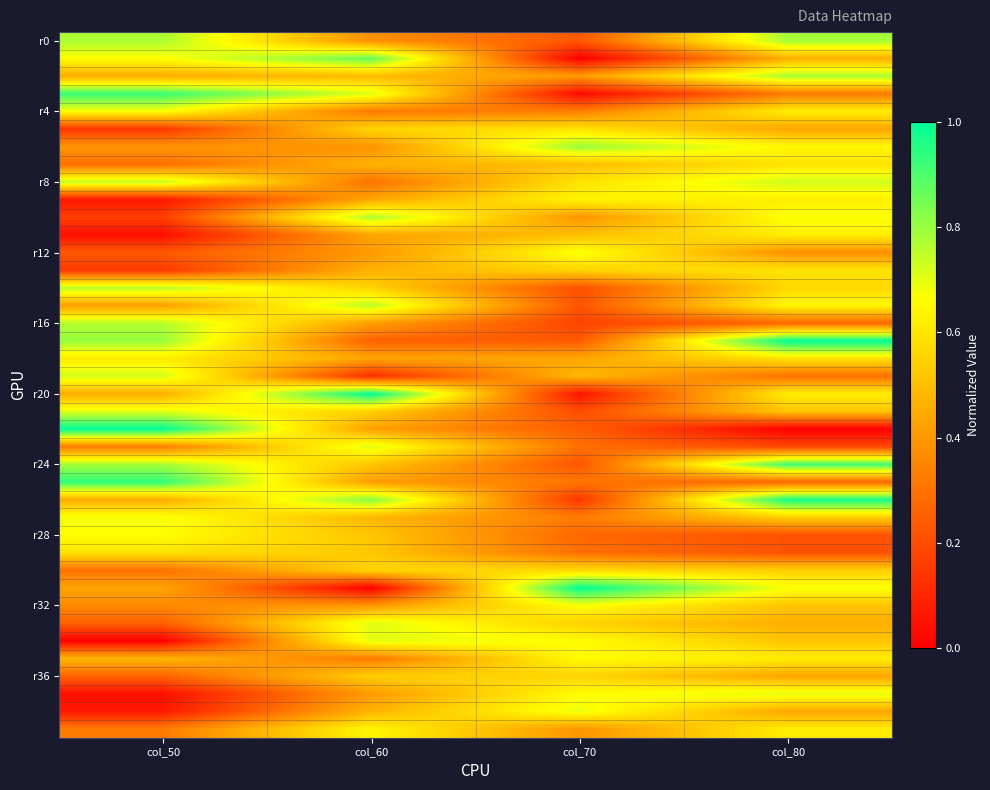

Between col_80 and col_50, which is larger?

col_80